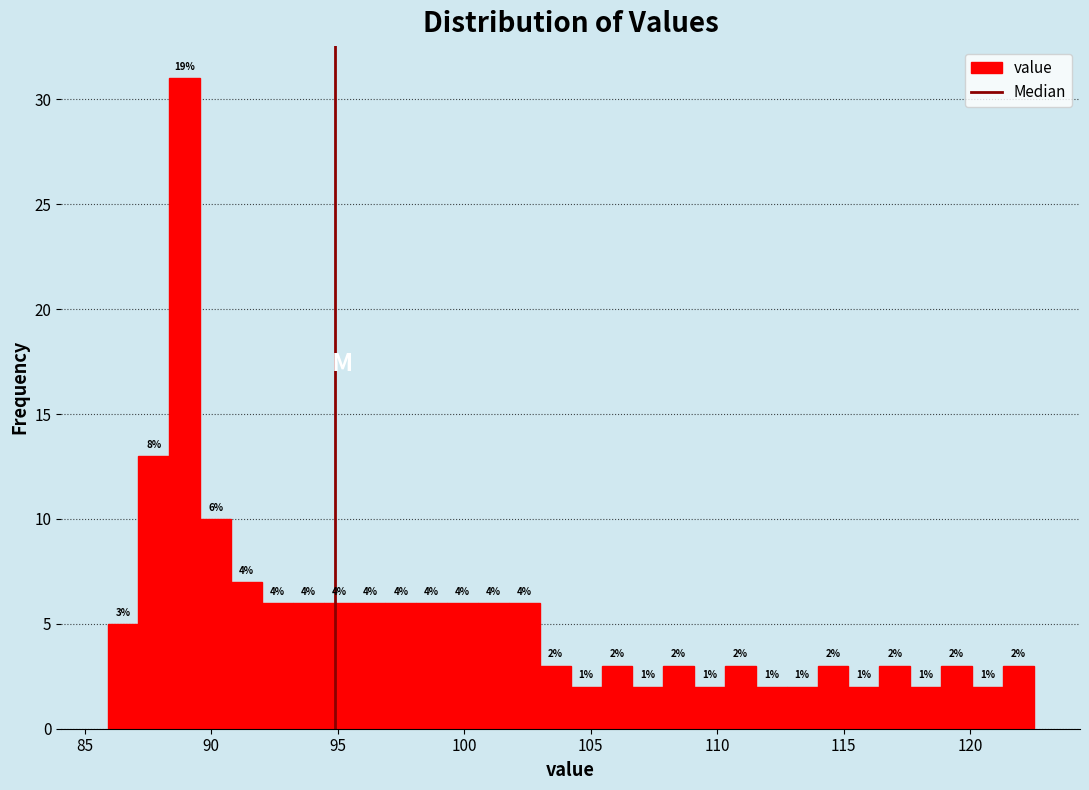

Around what value on the x-axis is the tallest bar? Give the approximate position of its centre, as read against the axis.

89.0